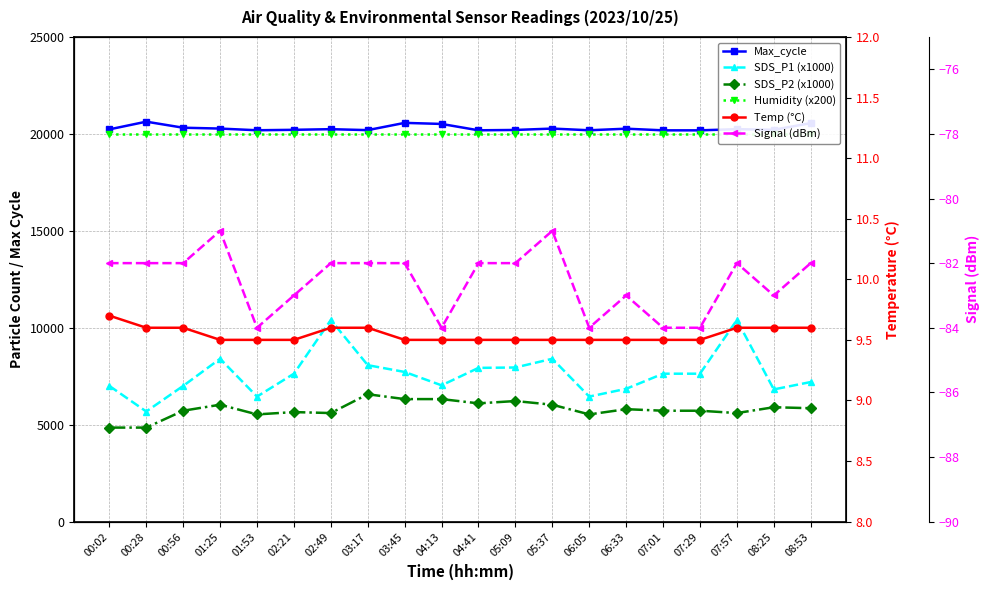

Where is the first local maximum for Max_cycle?

00:28